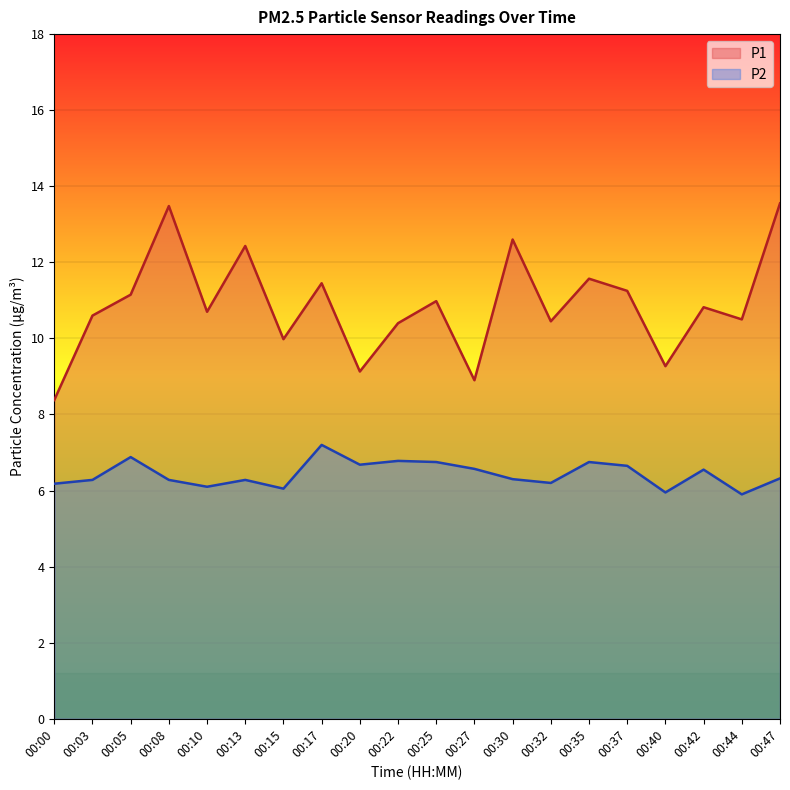

The P2 series shows 4.2 at 00:17. True or false?

False